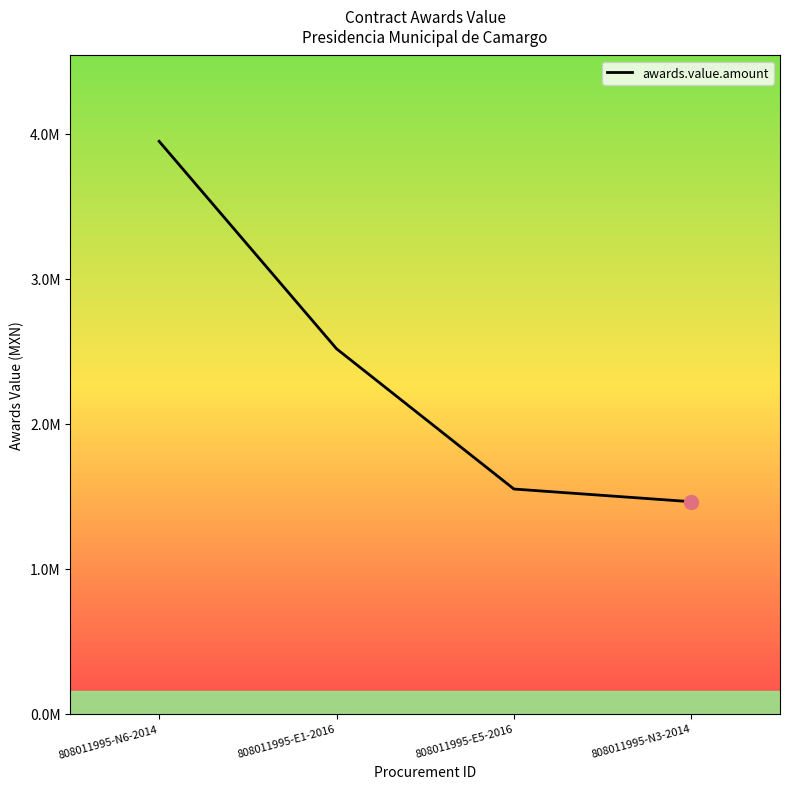

Is this an area chart (filled region under the line)?

Yes